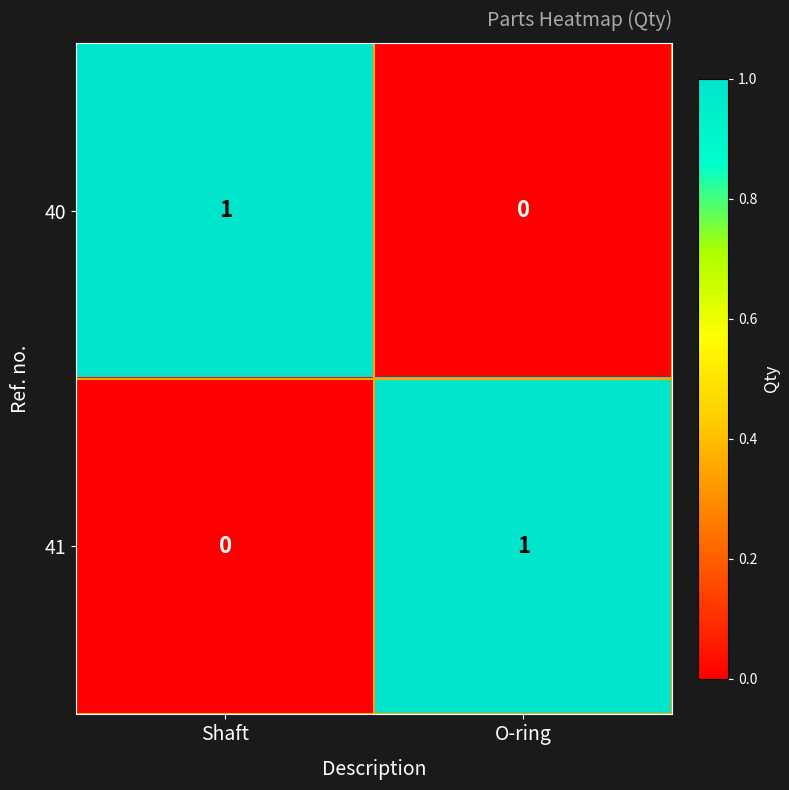

Which category has the highest value in the 41 series?

O-ring